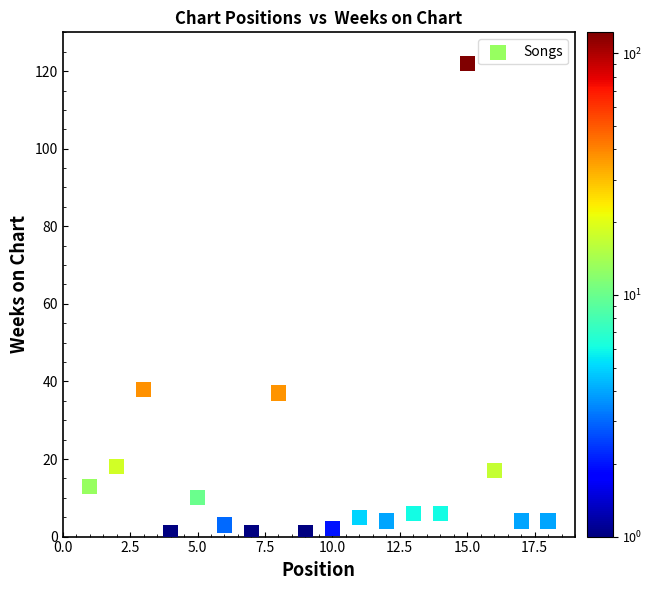

What is the range of X values (max minus min)?

17